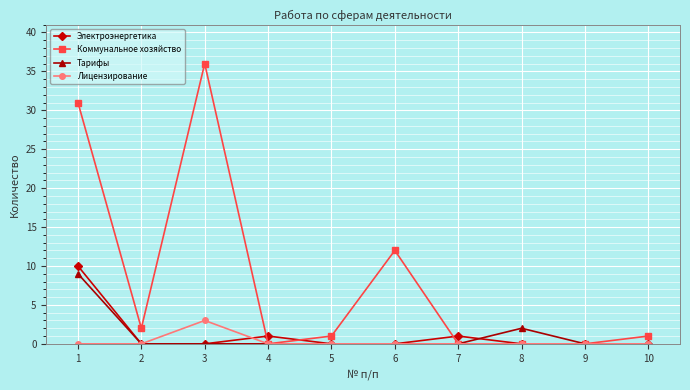

Where is the first local maximum for Электроэнергетика?

4